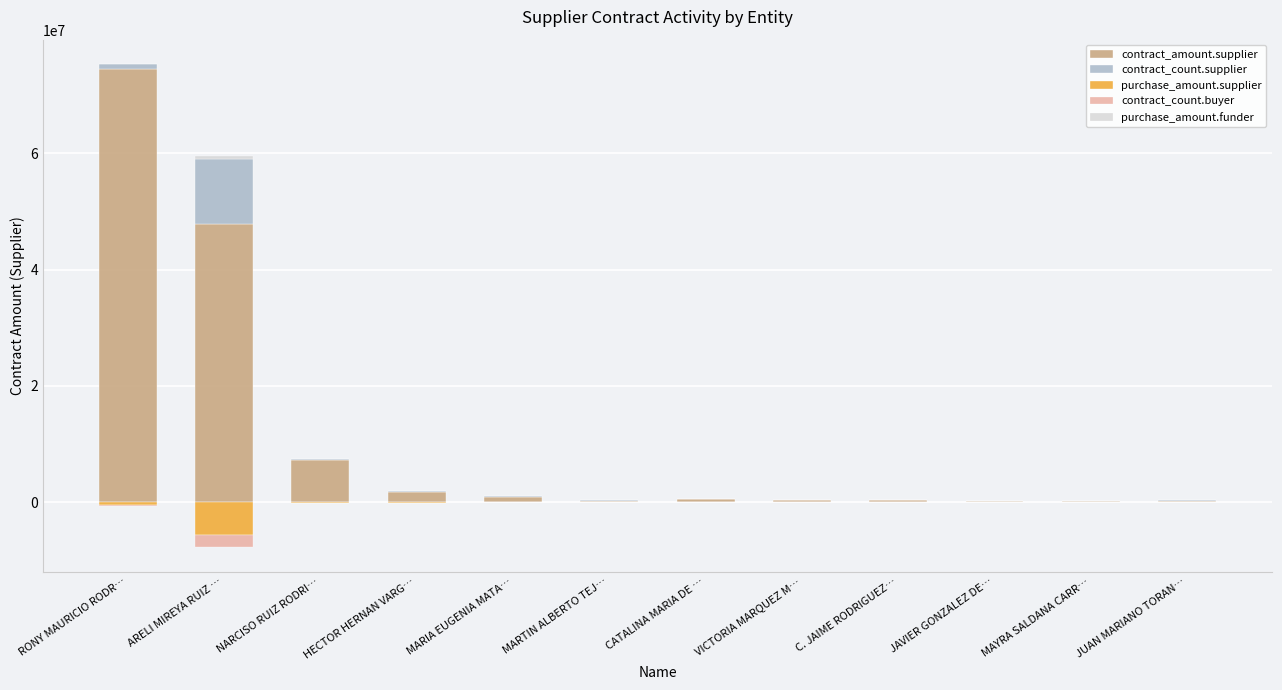

Which series has the largest range (max minus min)?

contract_amount.supplier